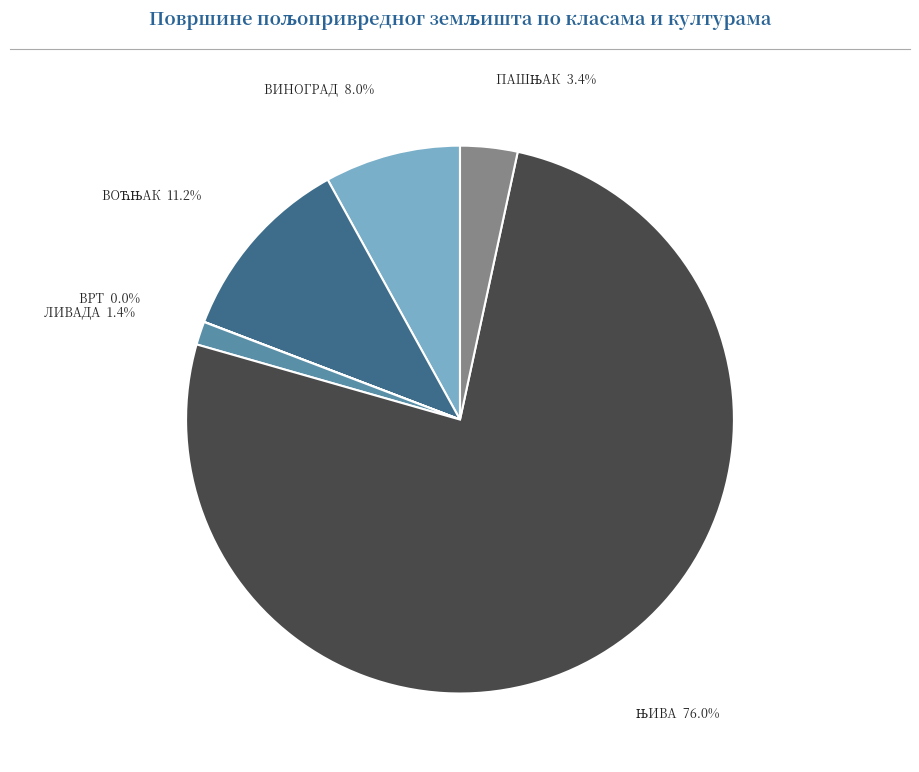

Is there any slice that represents more than half of the pie?

Yes